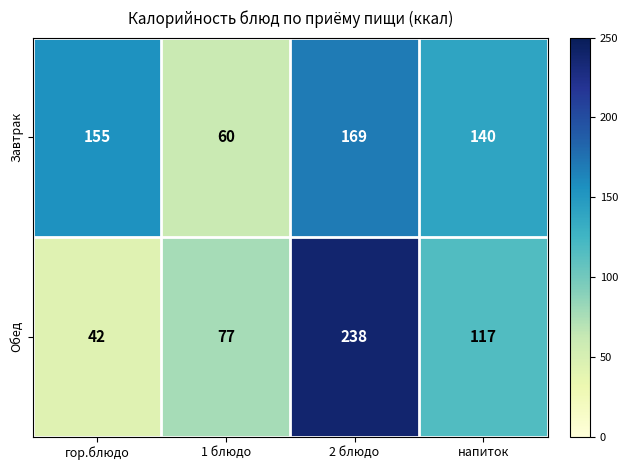

At which category is the sum across all series the highest?

2 блюдо